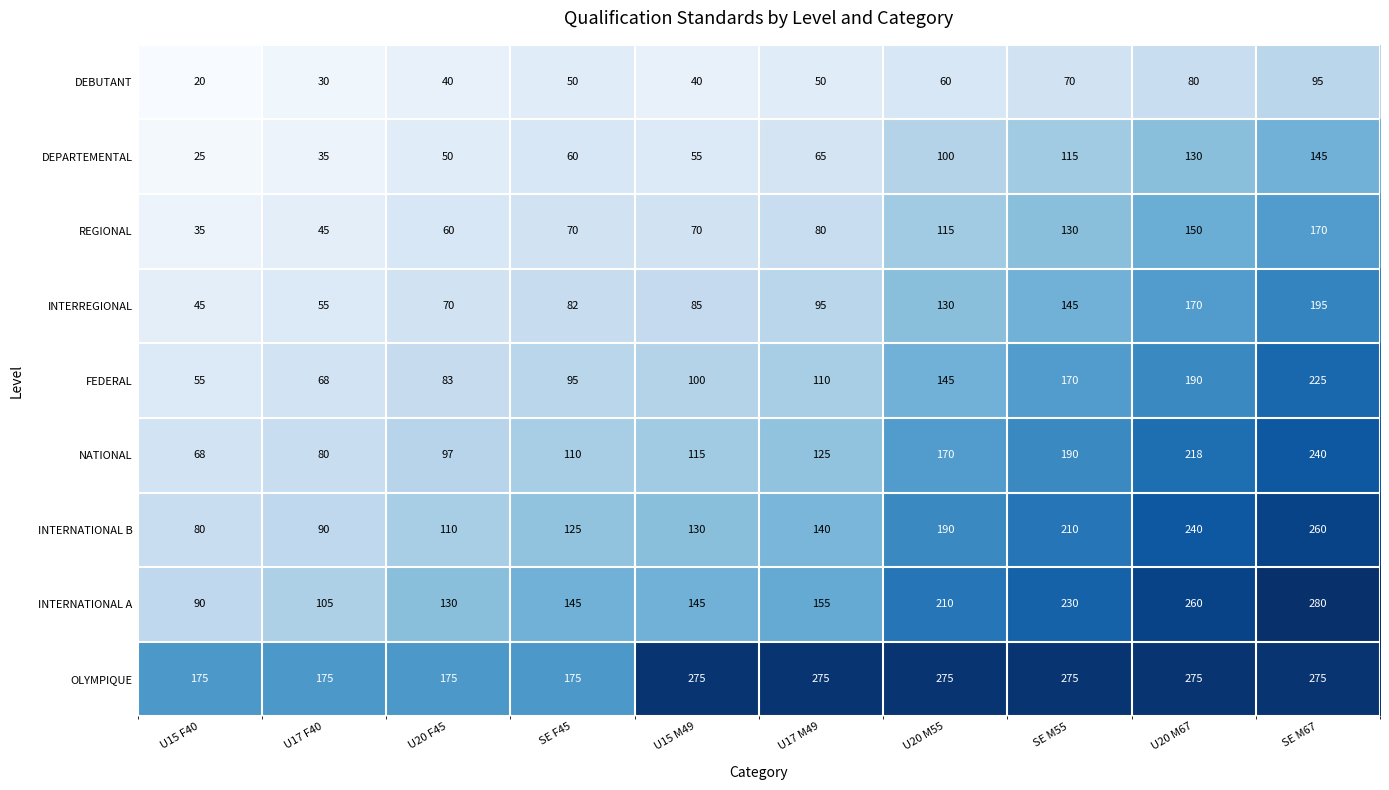

True or false: DEPARTEMENTAL has a value of 50 at U20 F45.

True